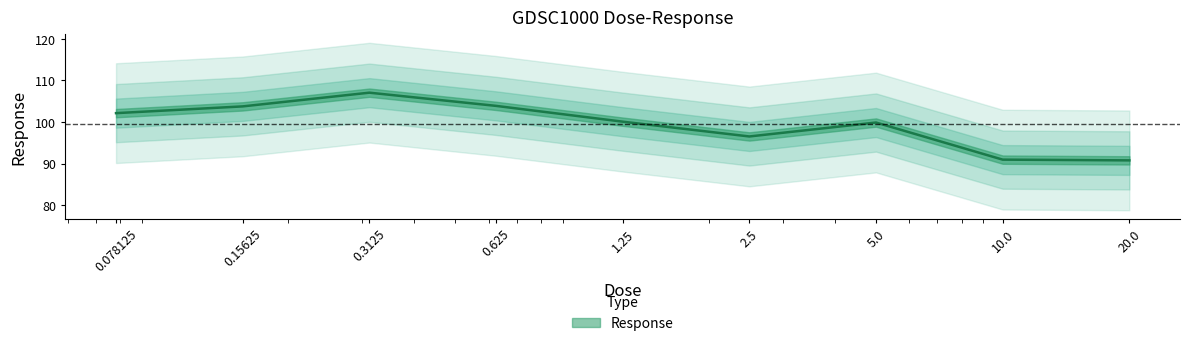

Is it true that the value at 5.0 is 99.9?

True